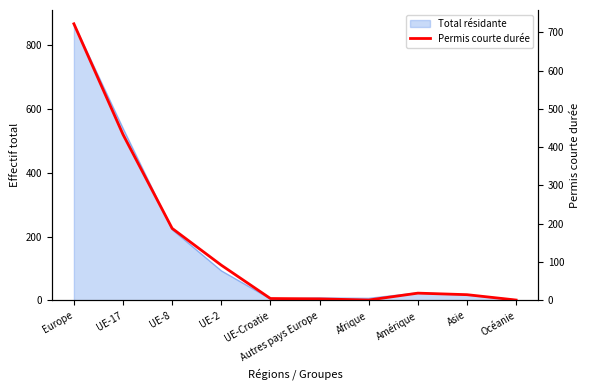

How many data points are less than 19?

5